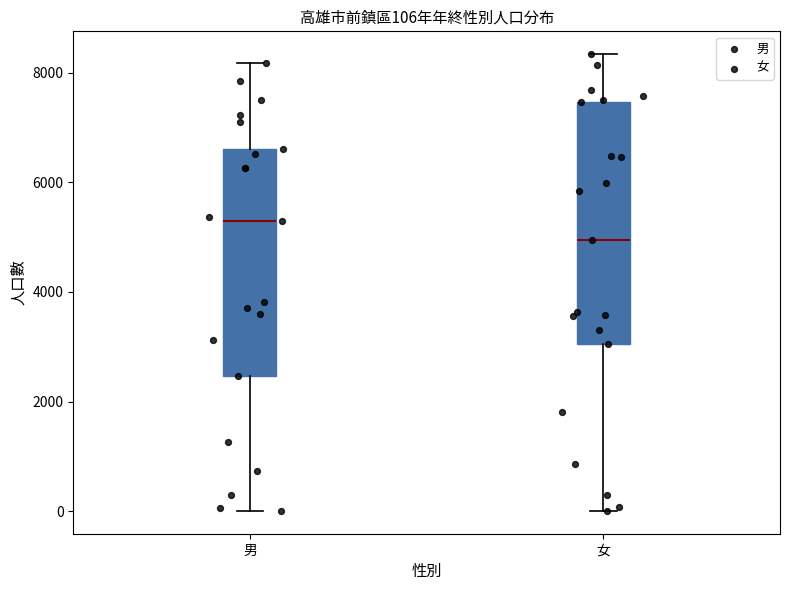

Comparing the boxes themselves (not the whiskers), which one is the tallest?

女